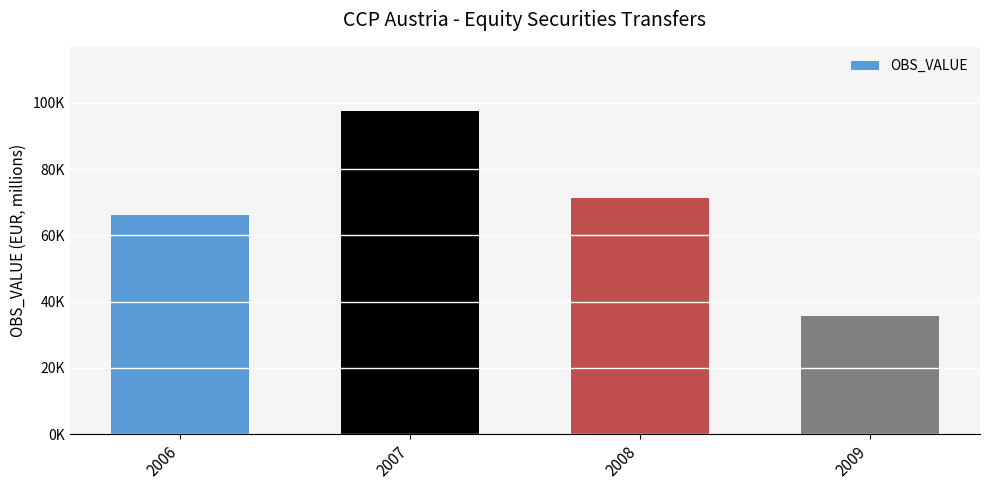

Rank the categories by value from highest to lowest.

2007, 2008, 2006, 2009